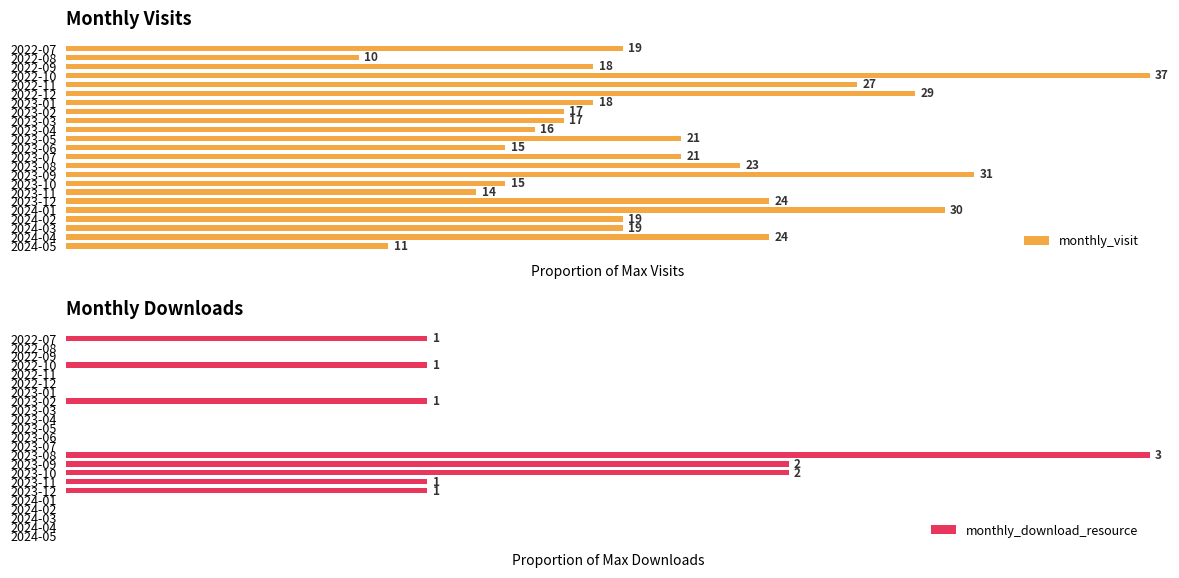

Reading right to left, transcribe all the data shown in this chart.

monthly_visit: 0.3	0.6	0.5	0.5	0.8	0.6	0.4	0.4	0.8	0.6	0.6	0.4	0.6	0.4	0.5	0.5	0.5	0.8	0.7	1.0	0.5	0.3	0.5
monthly_download_resource: 0.0	0.0	0.0	0.0	0.0	0.3	0.3	0.7	0.7	1.0	0.0	0.0	0.0	0.0	0.0	0.3	0.0	0.0	0.0	0.3	0.0	0.0	0.3